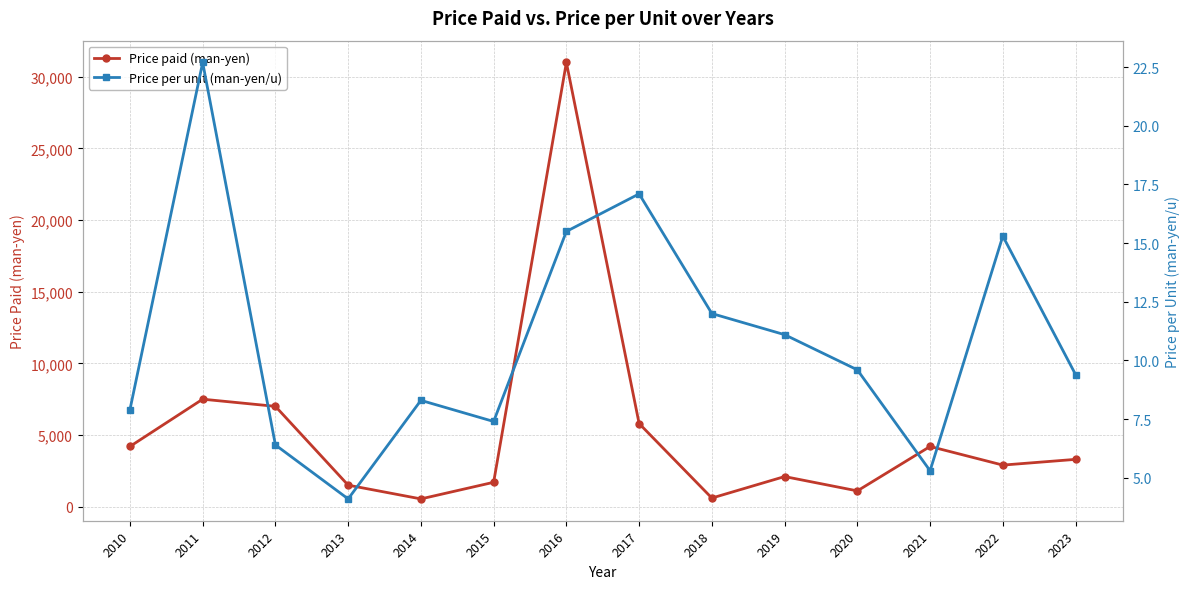

The value of Price per unit (man-yen/u) at 2013 is 4.1. True or false?

True